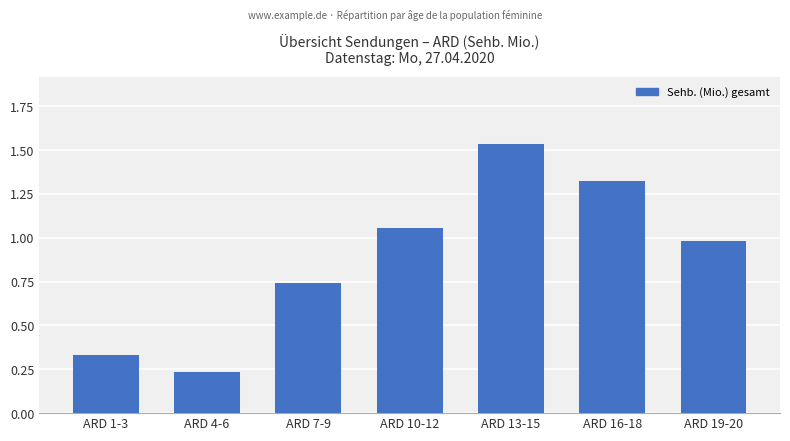

Which category has the highest value across all series?

ARD 13-15